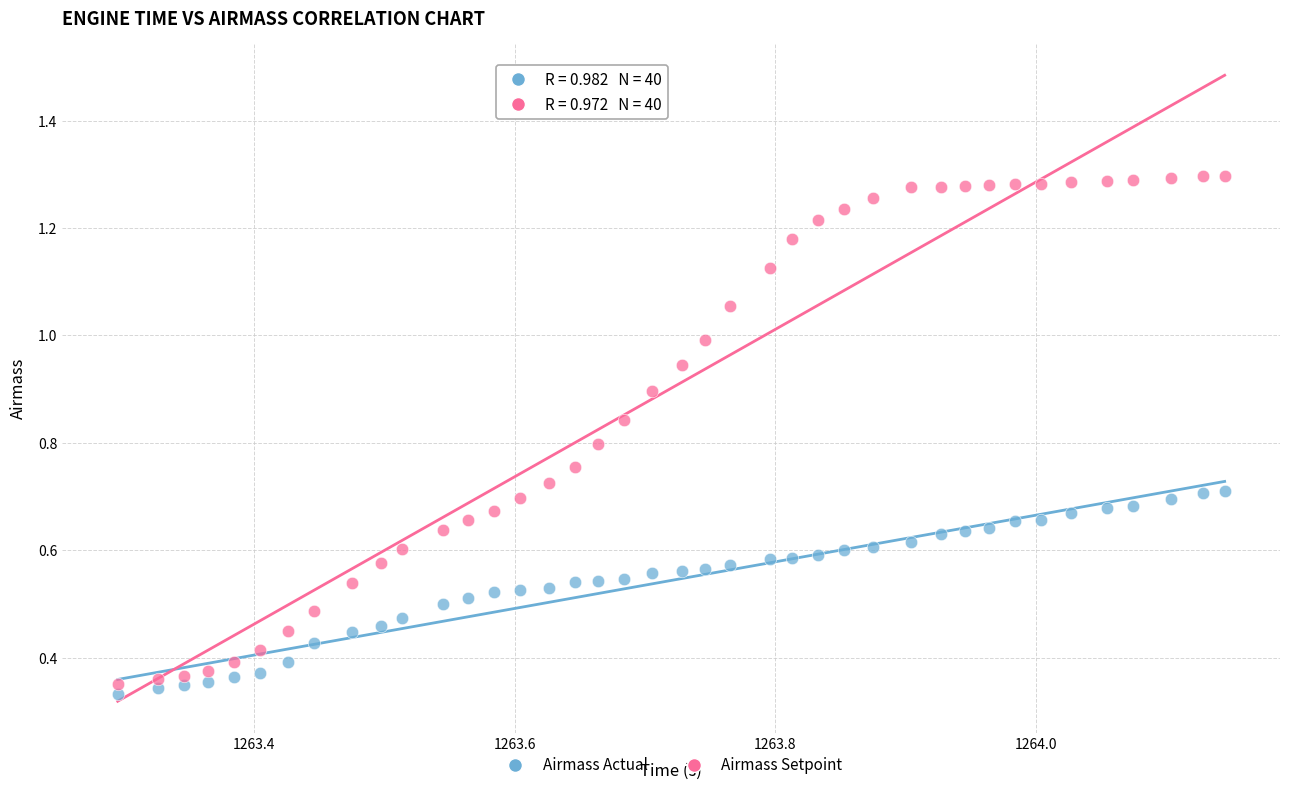

What are all the series names shown in the legend?

Airmass Actual, Airmass Setpoint